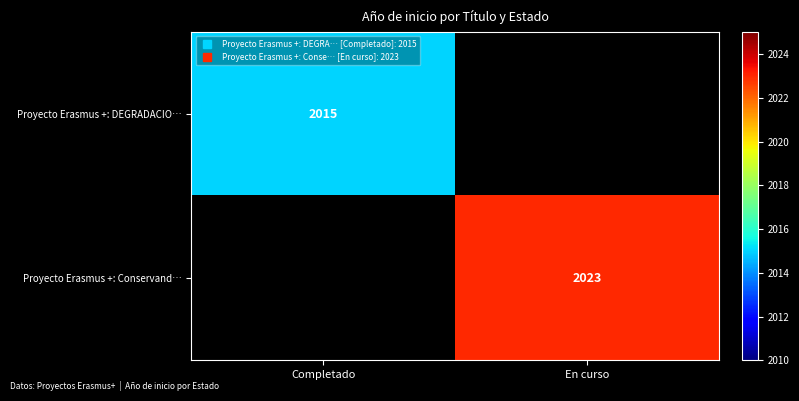

At which label does Proyecto Erasmus +: DEGRADACIO… reach its peak?

Completado